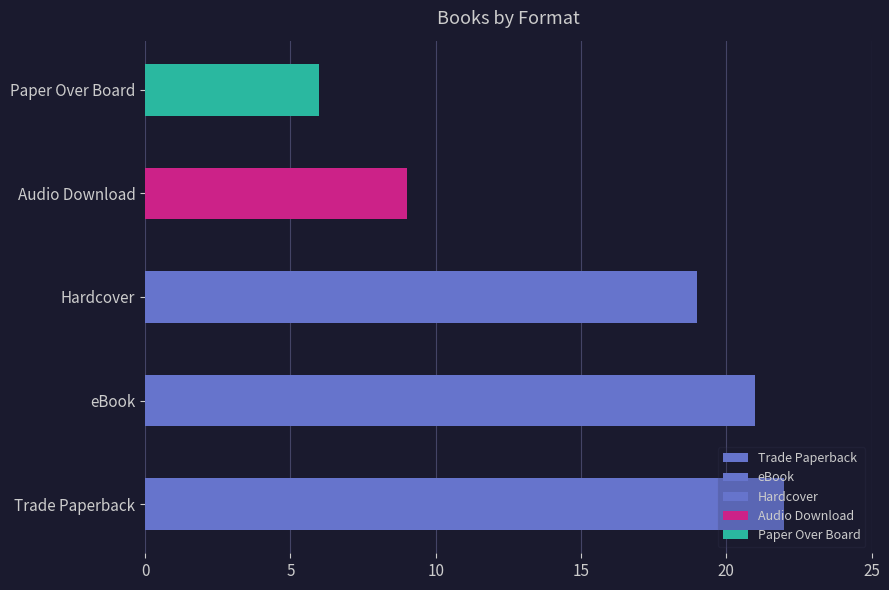

What is the difference between the second highest and minimum values?

15